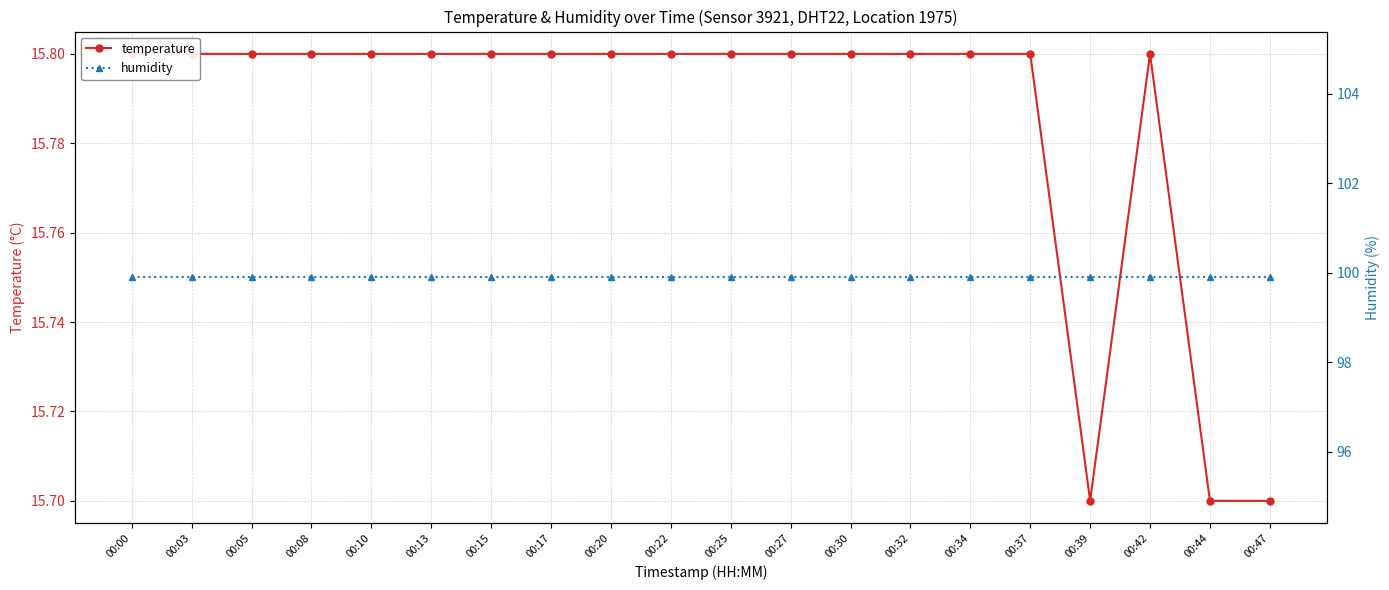

What is the sum of the humidity values at 00:30 and 00:22?

199.8